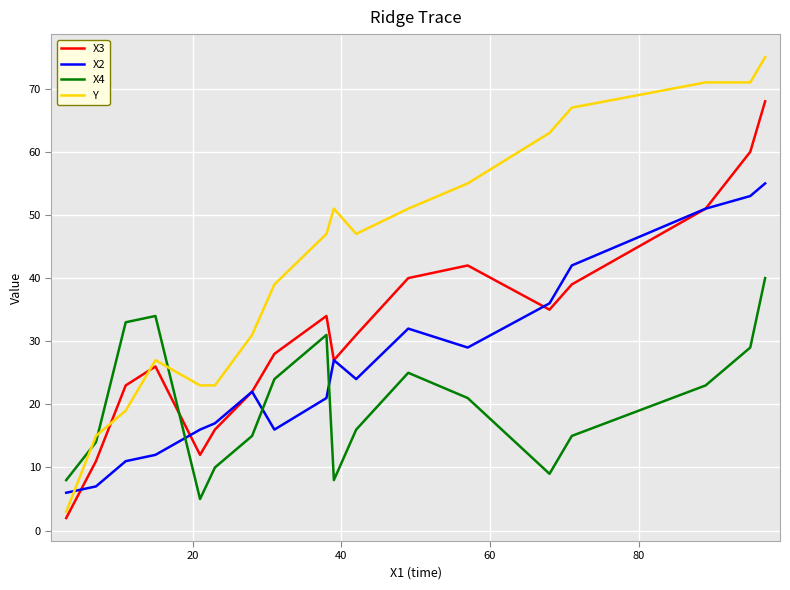

Which series has the largest total across all categories?

Y